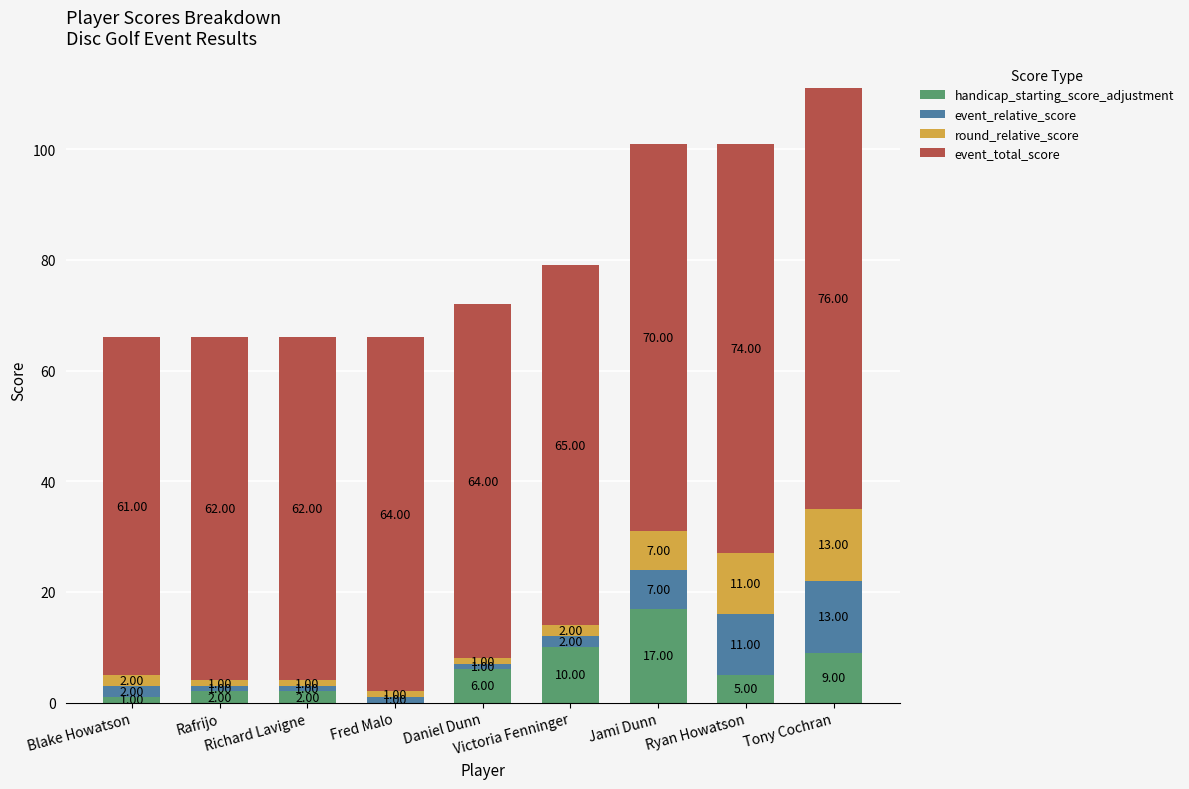

At which category is the sum across all series the highest?

Tony Cochran